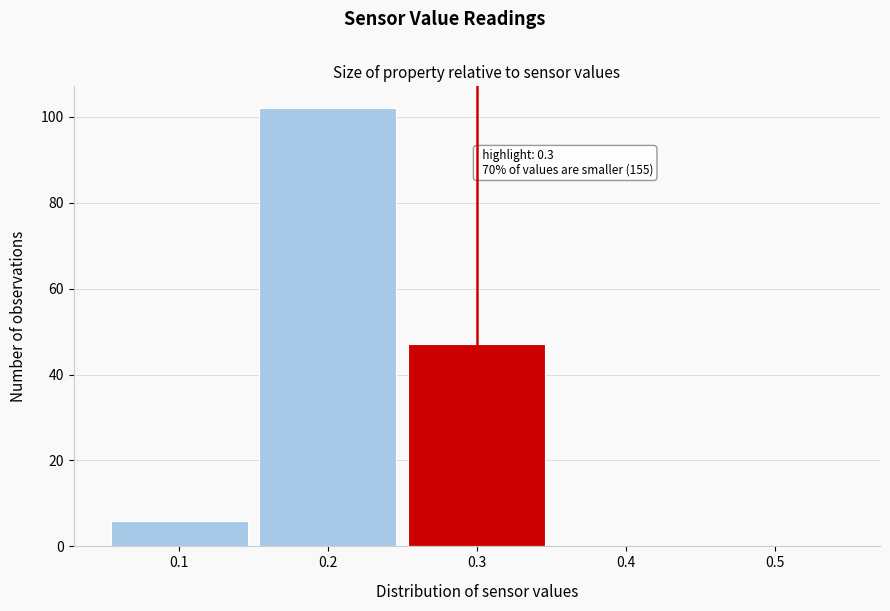

Over which range of the x-axis is the bar tallest?

0.15 to 0.25